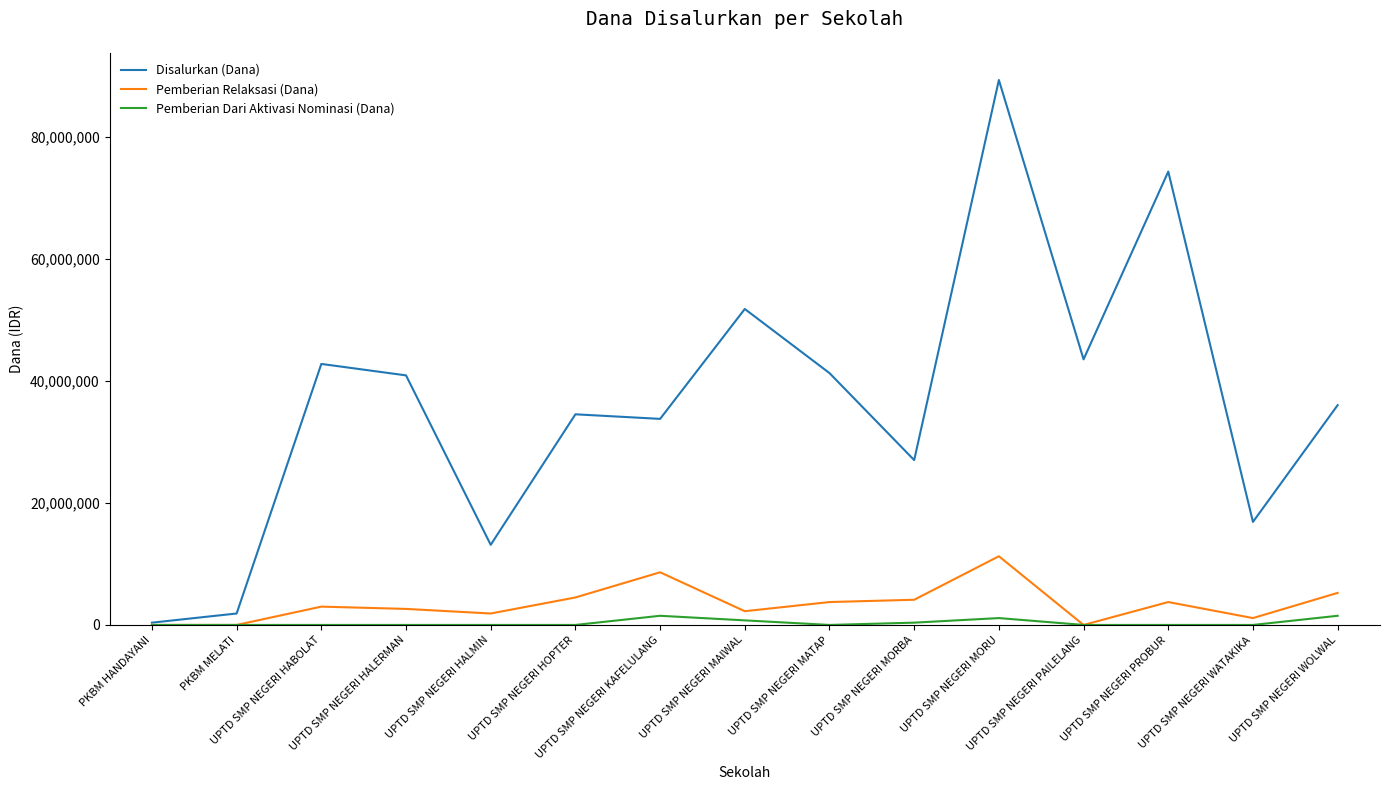

What are all the series names shown in the legend?

Disalurkan (Dana), Pemberian Relaksasi (Dana), Pemberian Dari Aktivasi Nominasi (Dana)